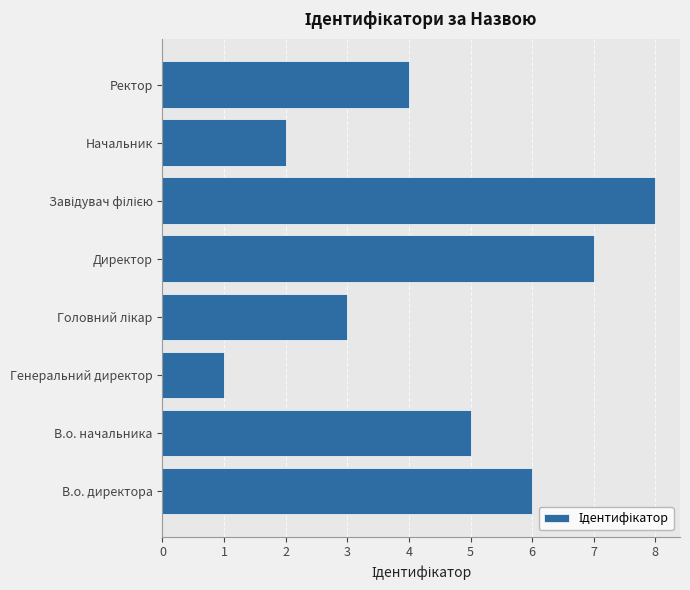

Which category has the lowest value across all series?

Генеральний директор